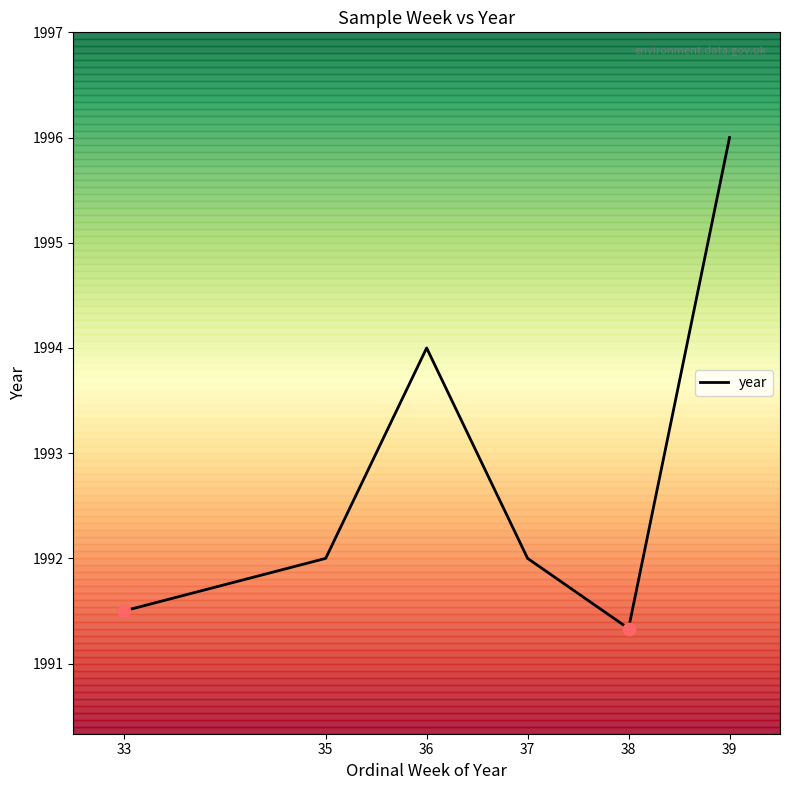

Between 39 and 37, which is larger?

39